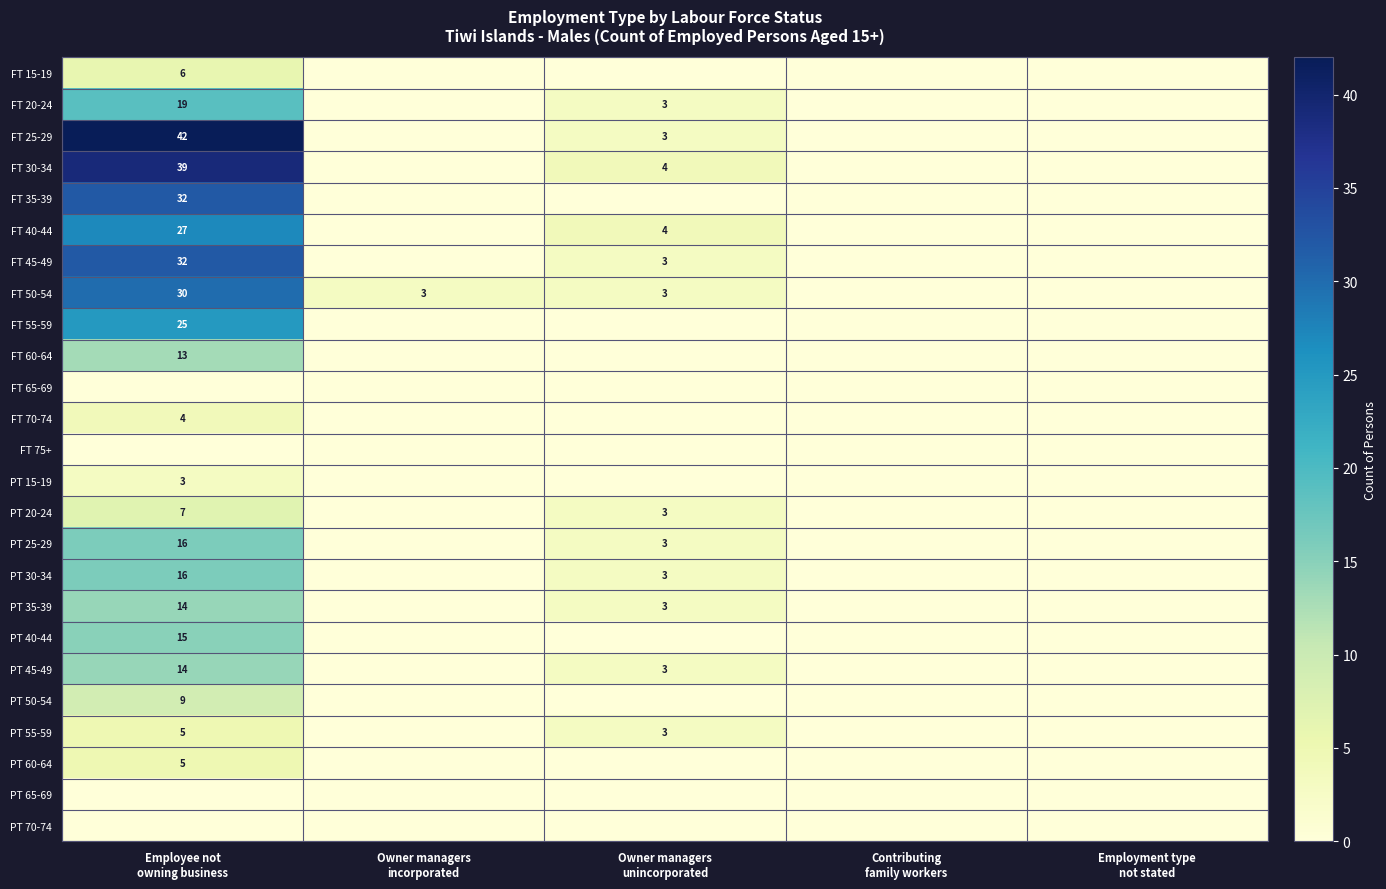

Between Owner managers incorporated and Contributing family workers, which series saw the biggest shift?

FT 50-54